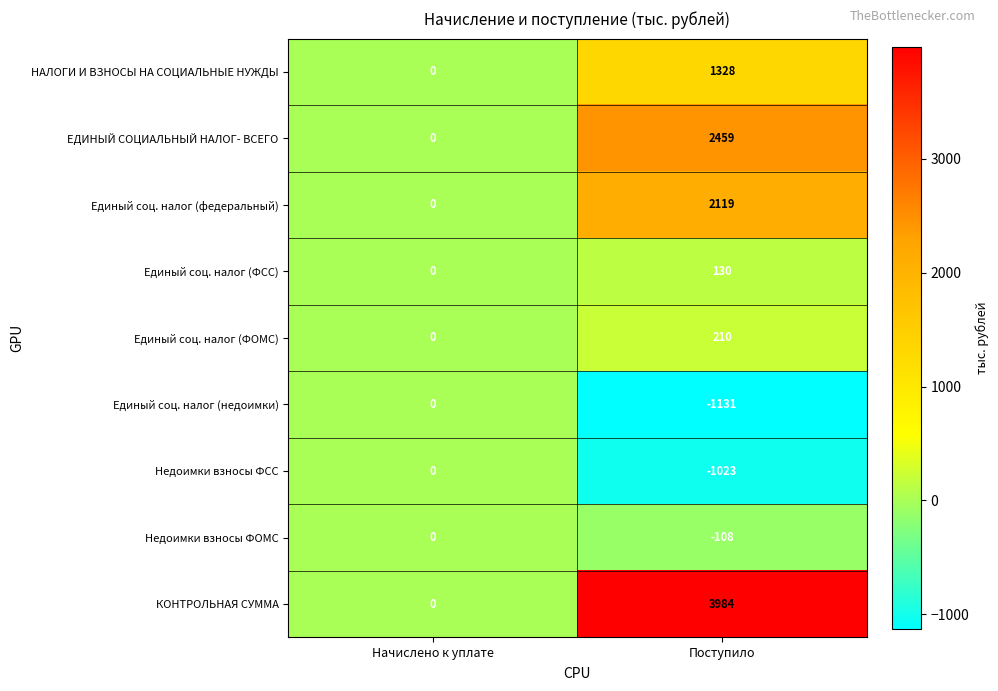

List the labels in order of Единый соц. налог (недоимки) value, largest first.

Начислено к уплате, Поступило